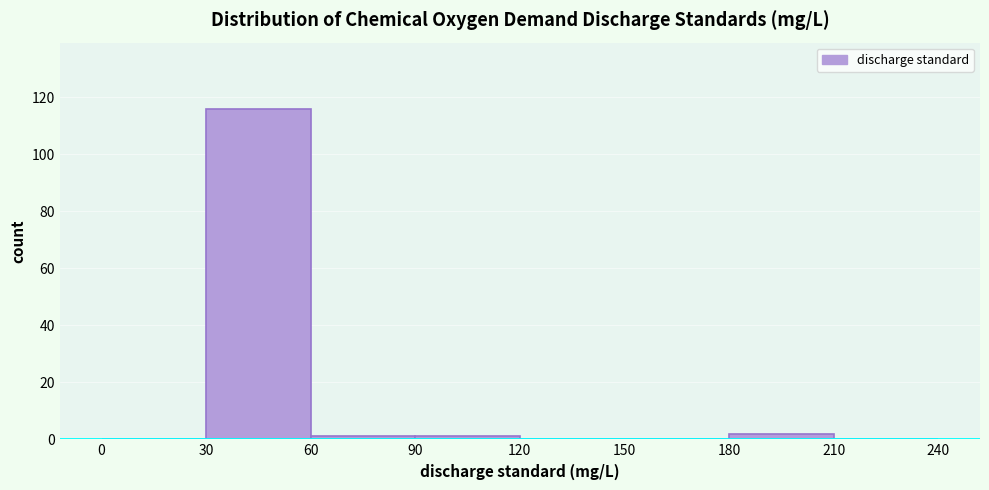

Which range on the x-axis has the tallest bar?

30 to 60